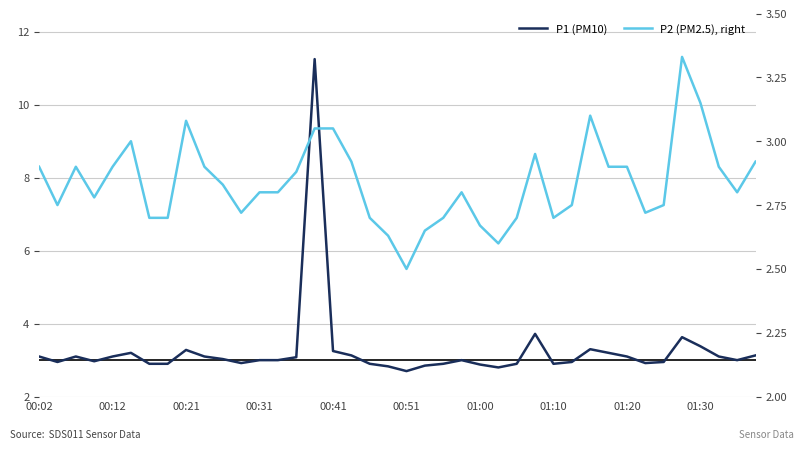

Which series has the largest range (max minus min)?

P1 (PM10)